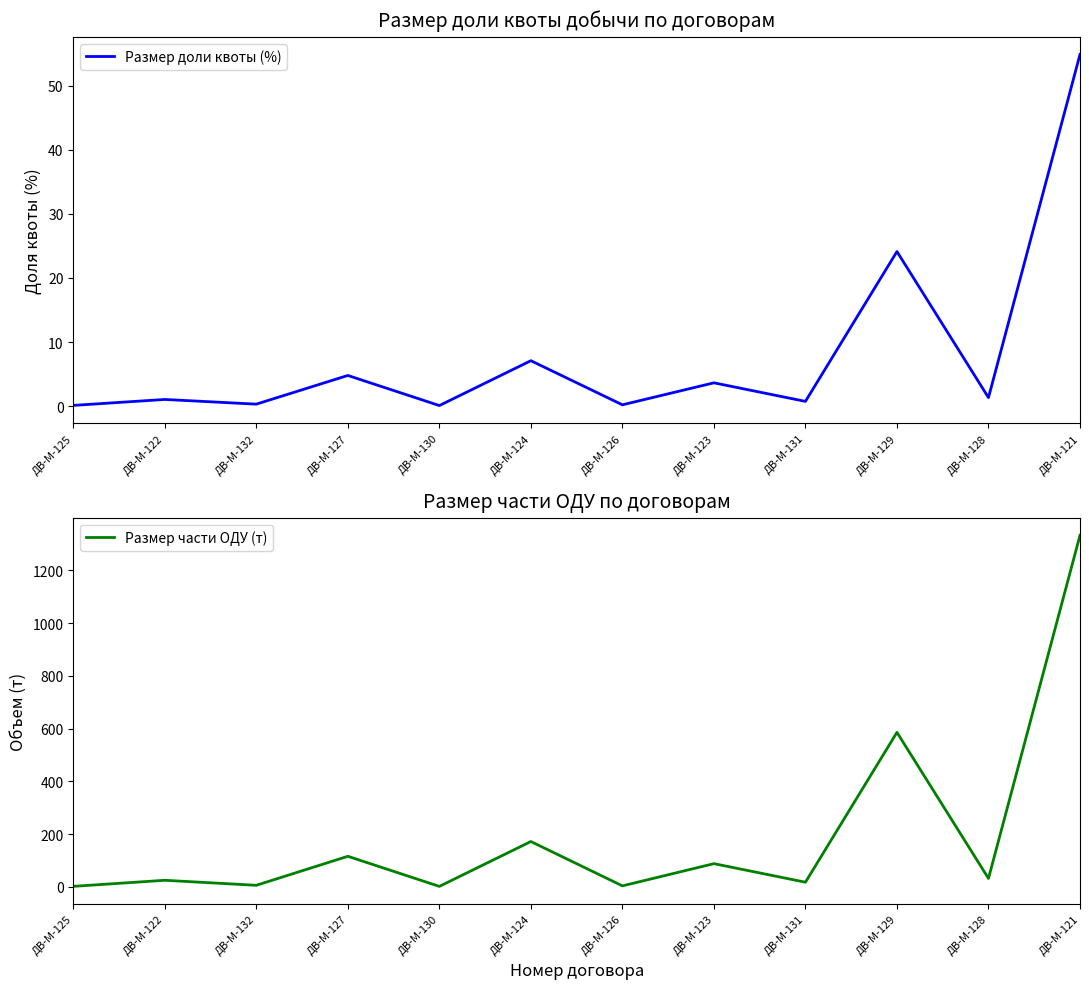

Is this an area chart (filled region under the line)?

No